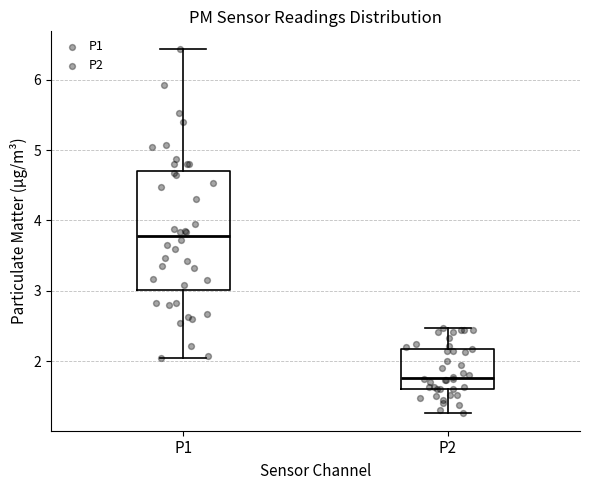

Which box has the lowest median line?

P2